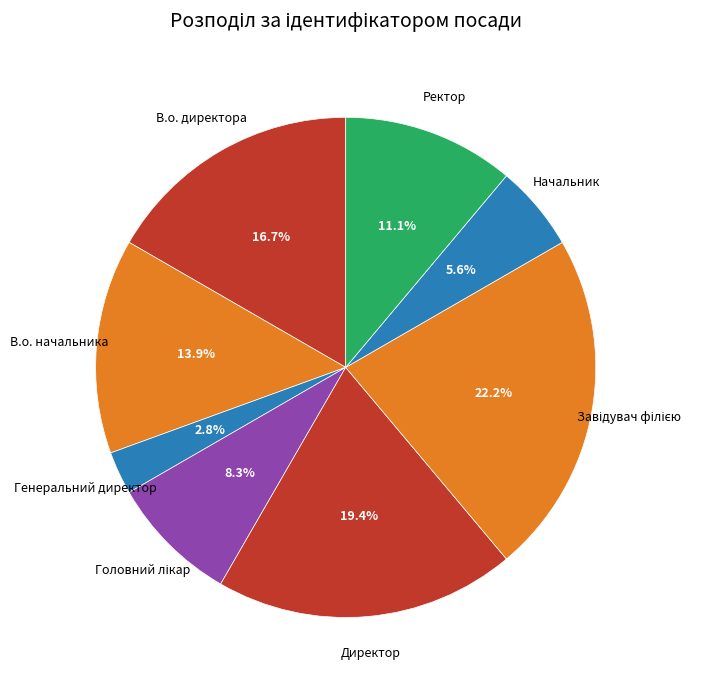

Which has a higher value, В.о. начальника or Ректор?

В.о. начальника